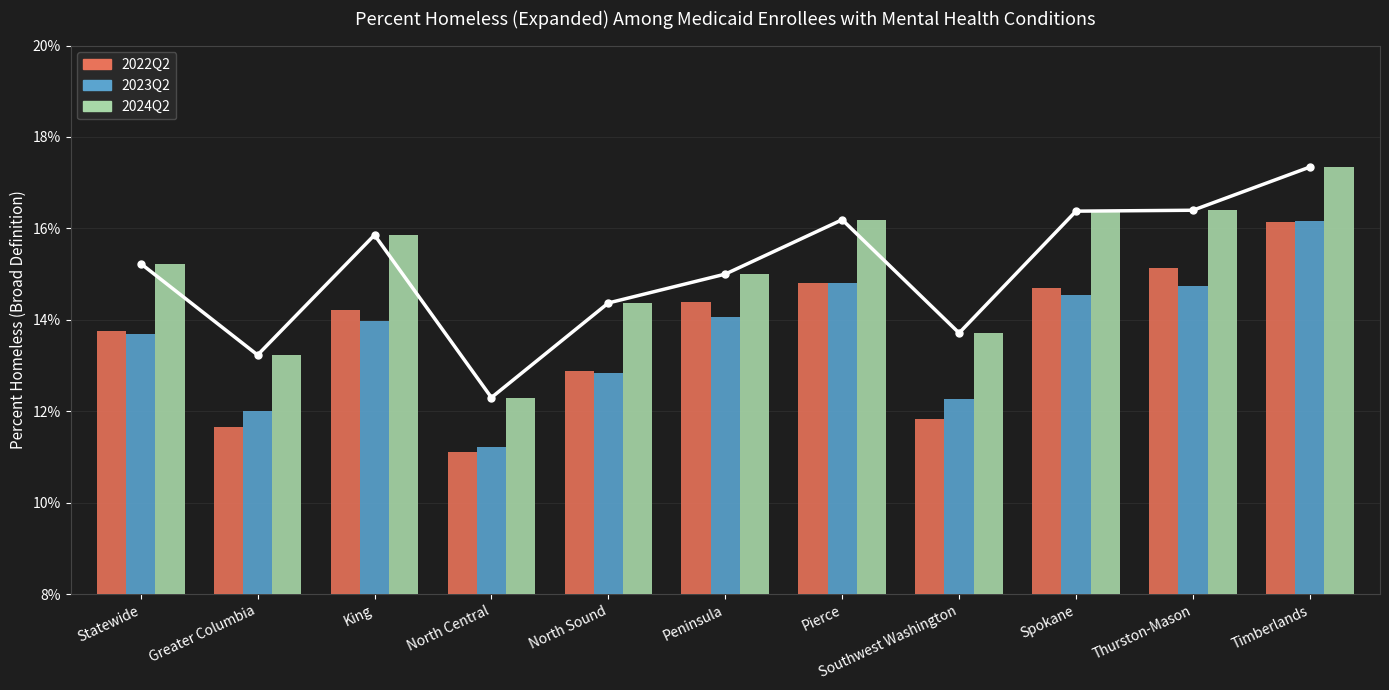

How many groups of bars are there?

11